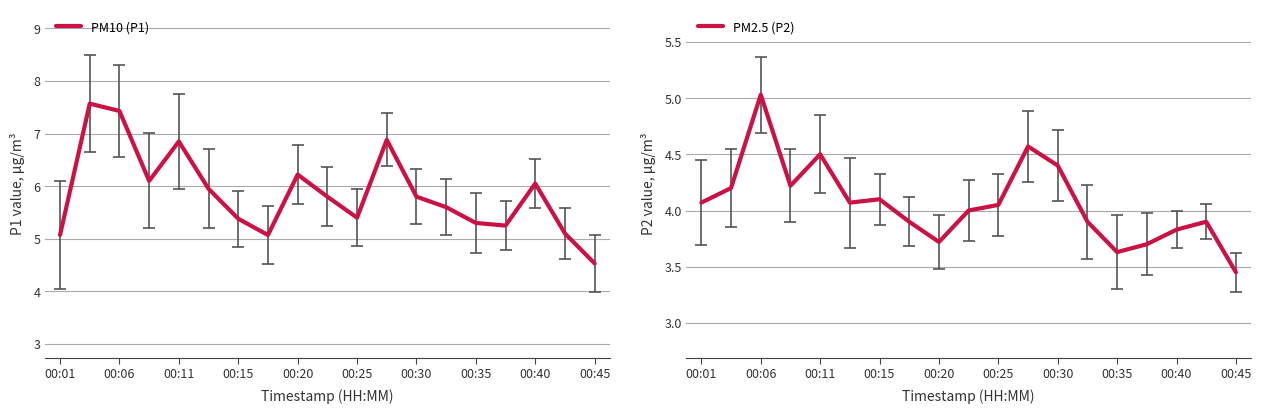

True or false: PM2.5 (P2) has a value of 2.1 at 00:01.

False